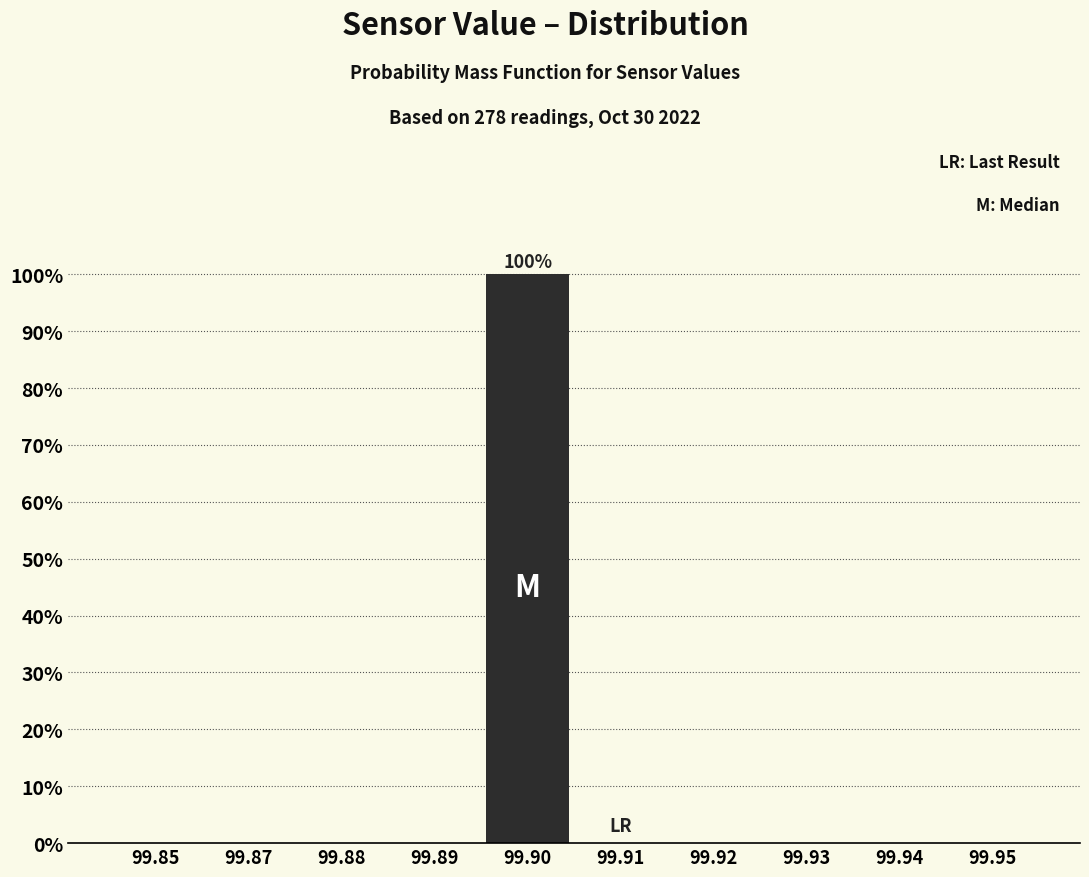

Reading right to left, transcribe all the data shown in this chart.

99.95=0	99.94=0	99.93=0	99.92=0	99.91=0	99.90=100	99.89=0	99.88=0	99.87=0	99.85=0